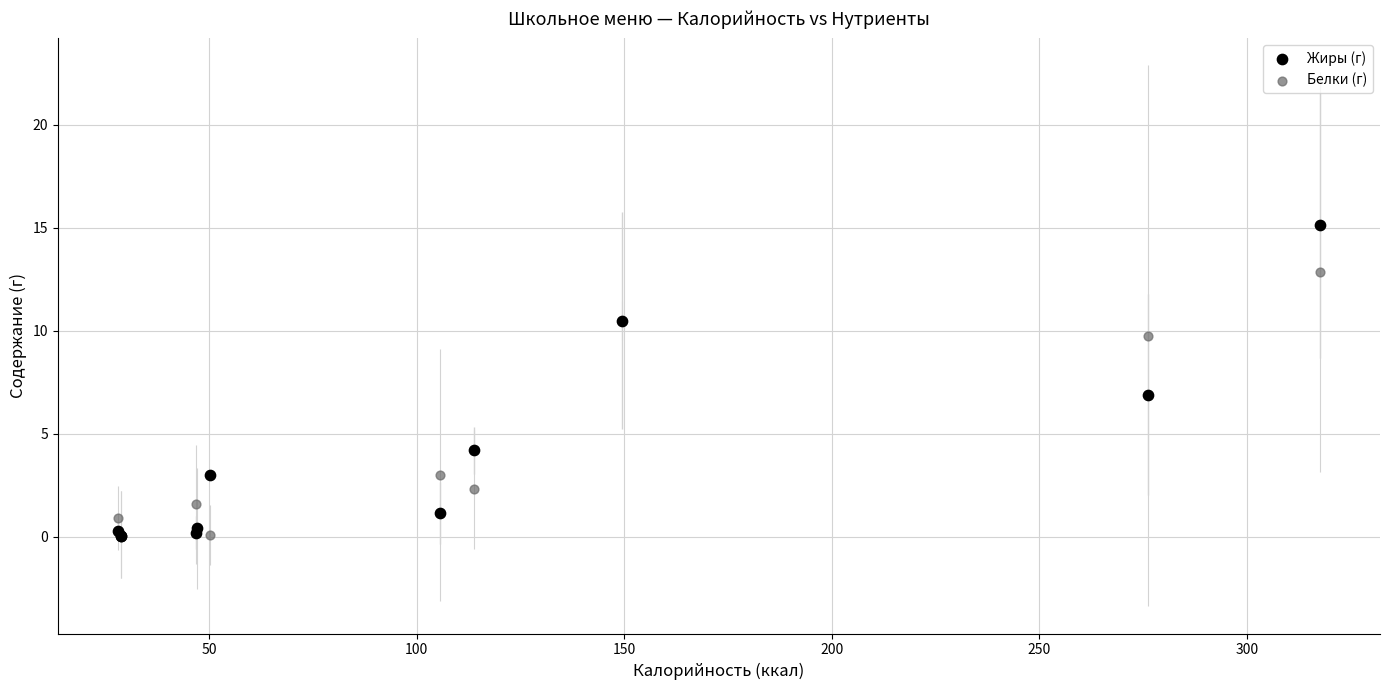

In the Белки (г) series, what Y value is closest to 6?

3.0